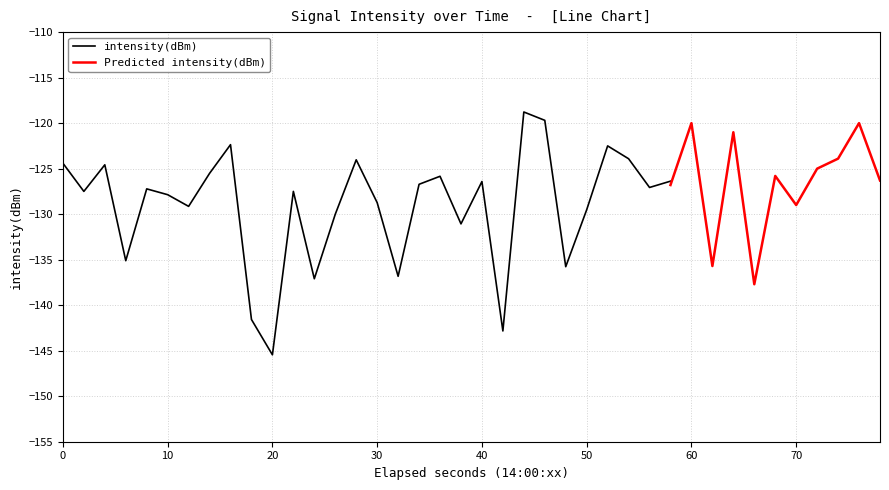

Does the chart display data point markers on the line(s)?

No